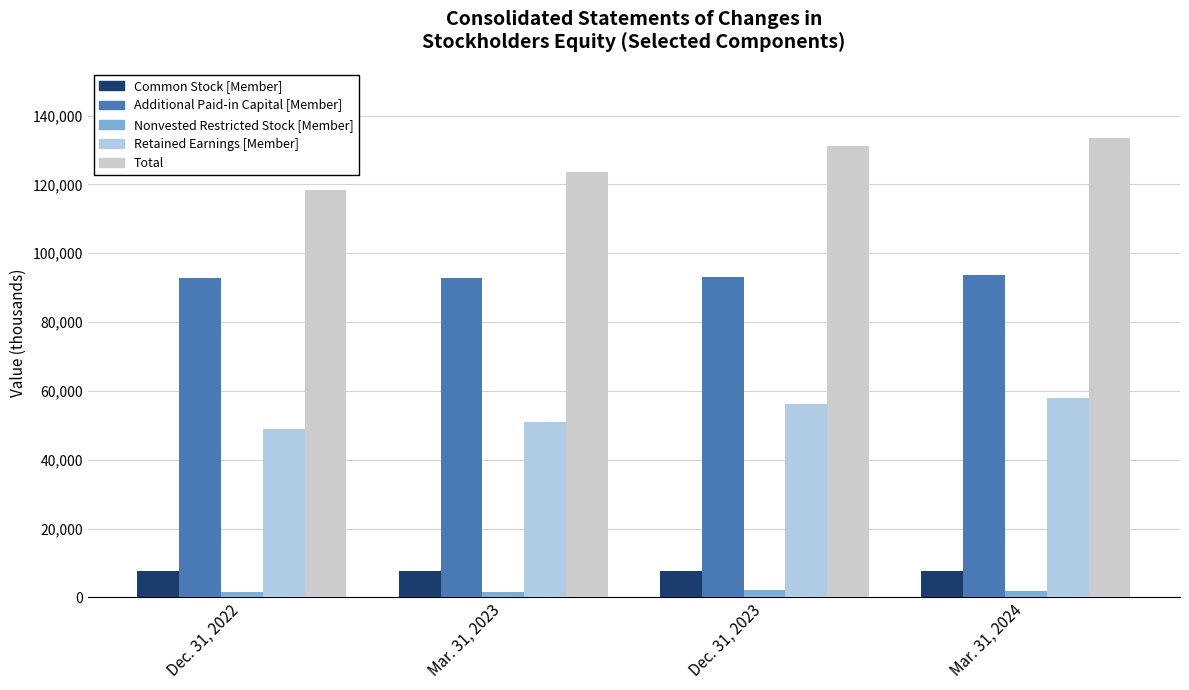

Reading left to right, what are all the values shown in this chart?

Common Stock [Member]: 7578	7588	7606	7629
Additional Paid-in Capital [Member]: 92683	92871	93167	93556
Nonvested Restricted Stock [Member]: 1461	1501	2181	1920
Retained Earnings [Member]: 49025	51094	56296	57830
Total: 118361	123581	131059	133493